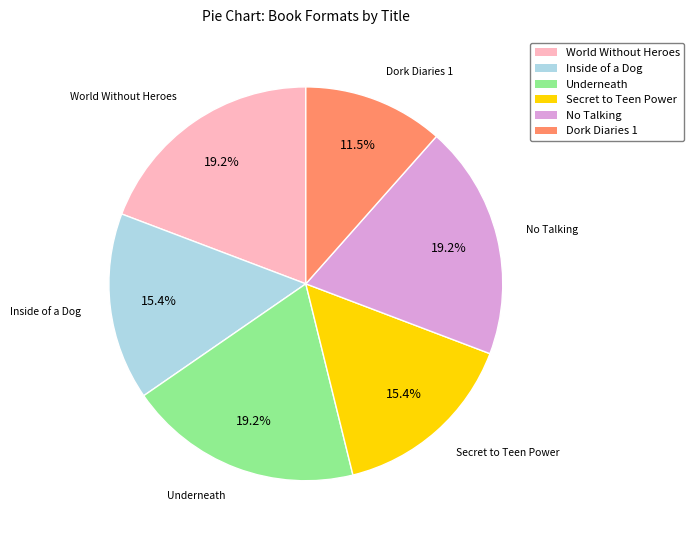

Is it true that No Talking is 19% of the pie?

True